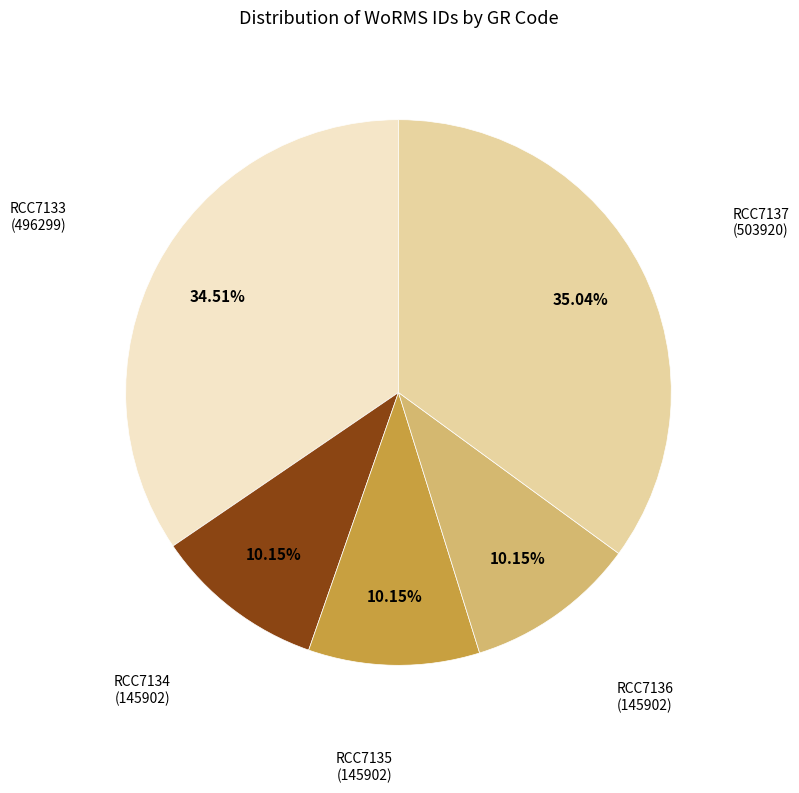

Do RCC7133 (496299) and RCC7134 (145902) together represent more than half of the pie?

No